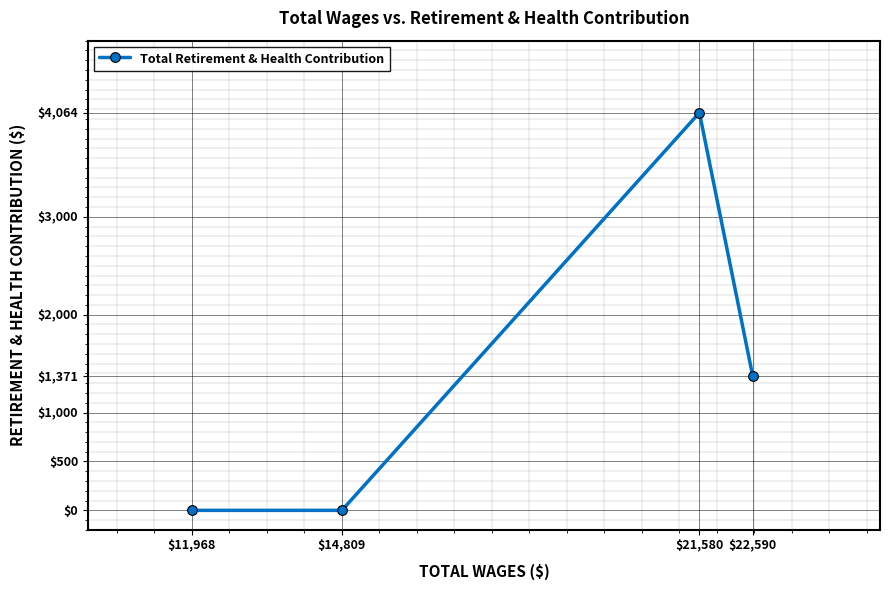

How many points are higher than both their immediate neighbors (excluding endpoints)?

1